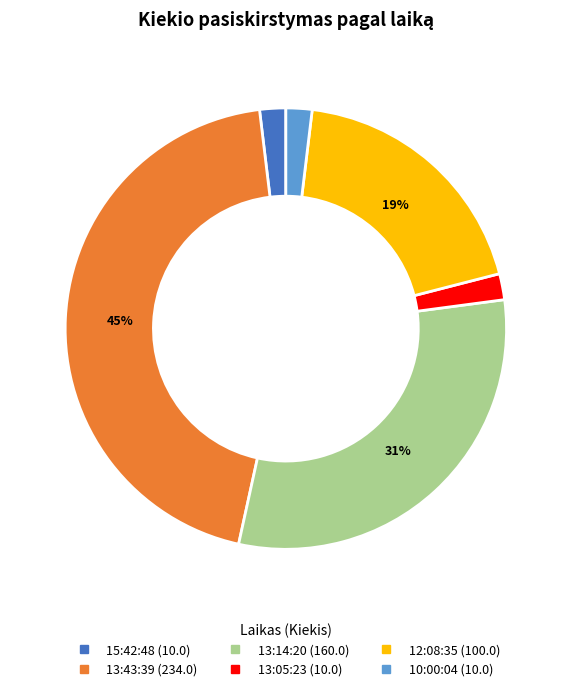

Is there any slice that represents more than half of the pie?

No